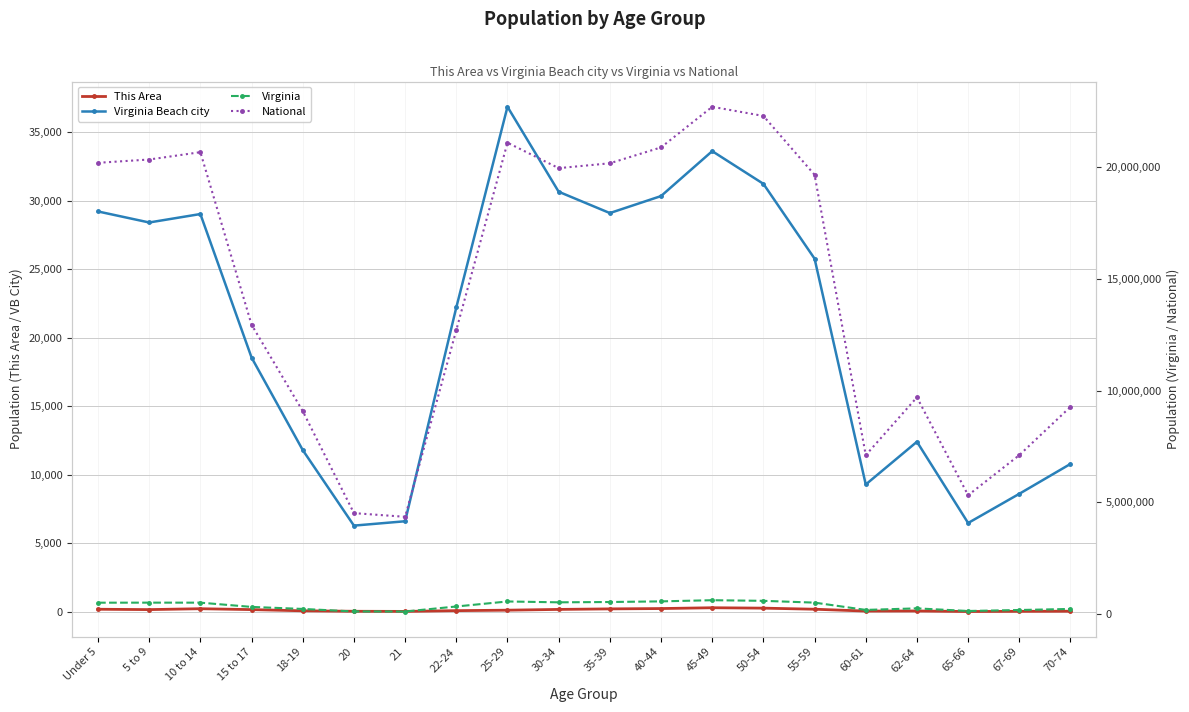

Reading left to right, transcribe all the data shown in this chart.

This Area: Under 5=198	5 to 9=172	10 to 14=237	15 to 17=172	18-19=85	20=50	21=41	22-24=96	25-29=130	30-34=186	35-39=225	40-44=249	45-49=308	50-54=279	55-59=200	60-61=65	62-64=72	65-66=33	67-69=46	70-74=54
Virginia Beach city: Under 5=29225	5 to 9=28421	10 to 14=29037	15 to 17=18566	18-19=11814	20=6301	21=6619	22-24=22221	25-29=36863	30-34=30665	35-39=29108	40-44=30348	45-49=33627	50-54=31241	55-59=25781	60-61=9302	62-64=12420	65-66=6491	67-69=8622	70-74=10803
Virginia: Under 5=509625	5 to 9=511849	10 to 14=511246	15 to 17=320957	18-19=230008	20=117445	21=114918	22-24=339728	25-29=564342	30-34=526077	35-39=540063	40-44=568865	45-49=621155	50-54=592845	55-59=512595	60-61=186629	62-64=255740	65-66=138154	67-69=182148	70-74=229502
National: Under 5=20201362	5 to 9=20348657	10 to 14=20677194	15 to 17=12954254	18-19=9086089	20=4519129	21=4354294	22-24=12712576	25-29=21101849	30-34=19962099	35-39=20179642	40-44=20890964	45-49=22708591	50-54=22298125	55-59=19664805	60-61=7113727	62-64=9704197	65-66=5319902	67-69=7115361	70-74=9278166